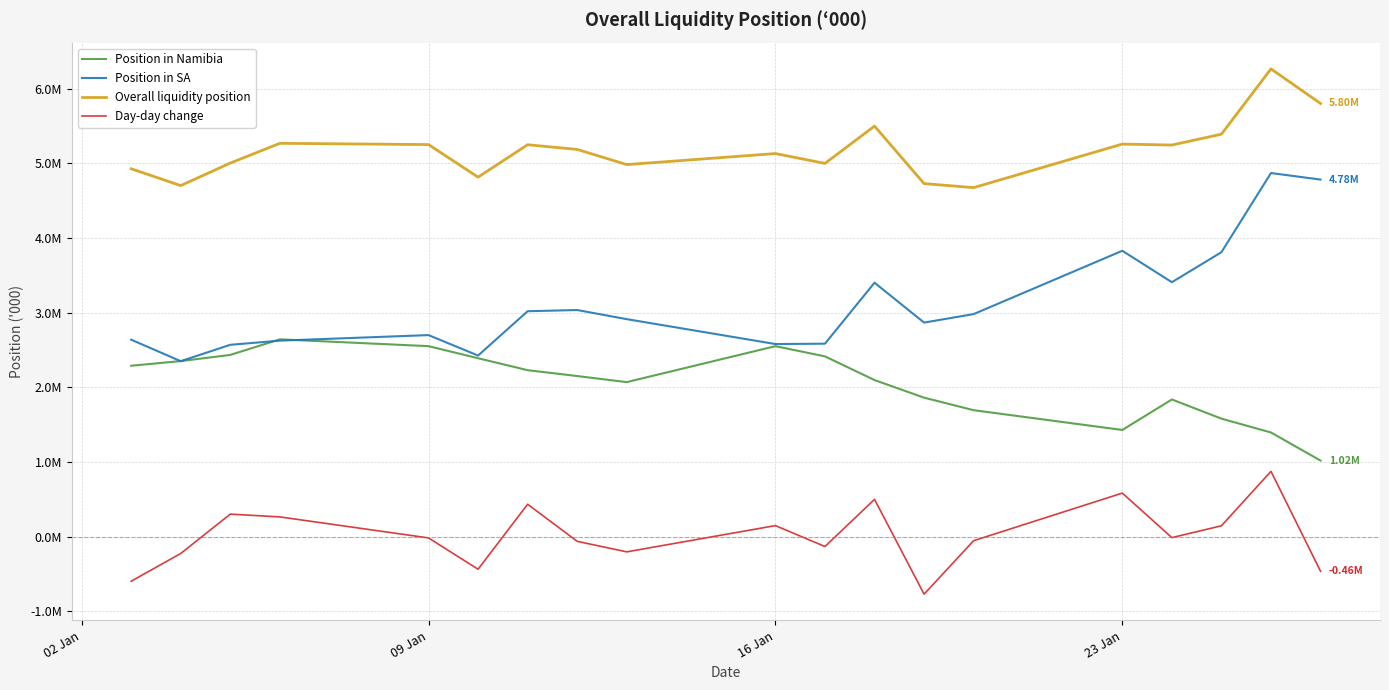

Is this an area chart (filled region under the line)?

No